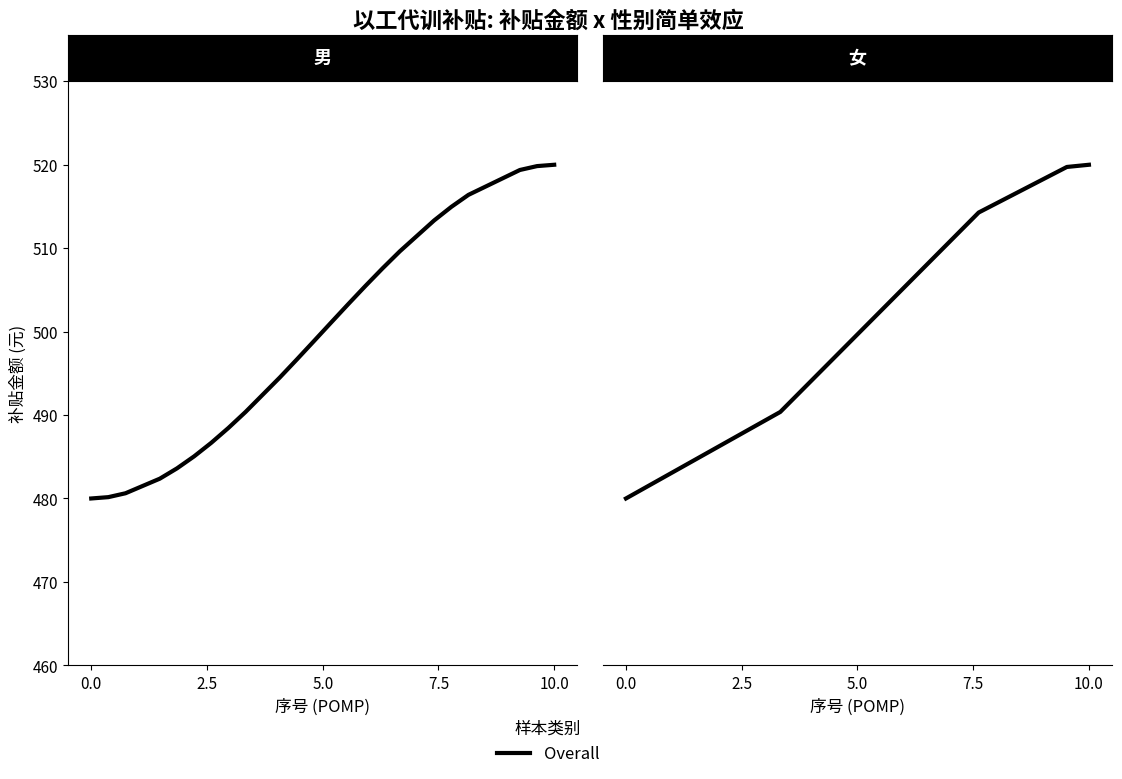

Which category has the highest value across all series?

10.0